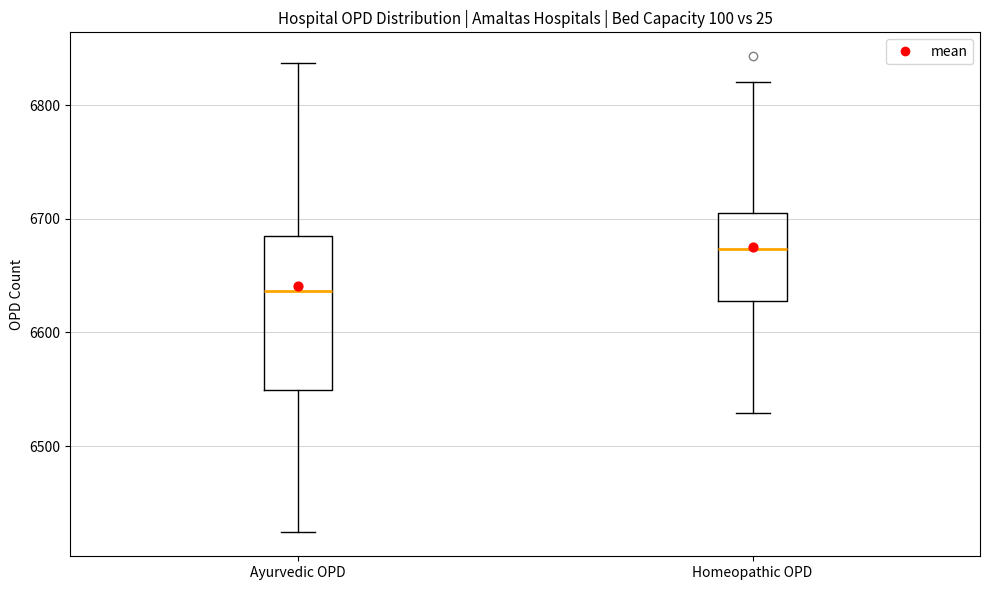

Reading left to right, read every box against the y-axis: the position of its median line, the range the box covers, and the ends of its whiskers. The values are not printed on the chart, so give them approximately, as read against the axis.

Ayurvedic OPD: median 6640, box 6550 to 6690, whiskers 6420 to 6840
Homeopathic OPD: median 6670, box 6630 to 6710, whiskers 6530 to 6820